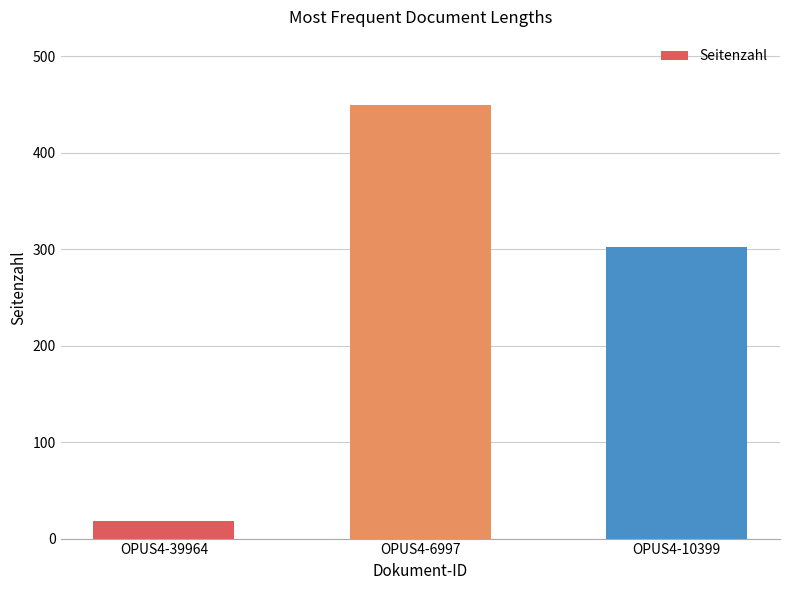

How many values are below 302?

1